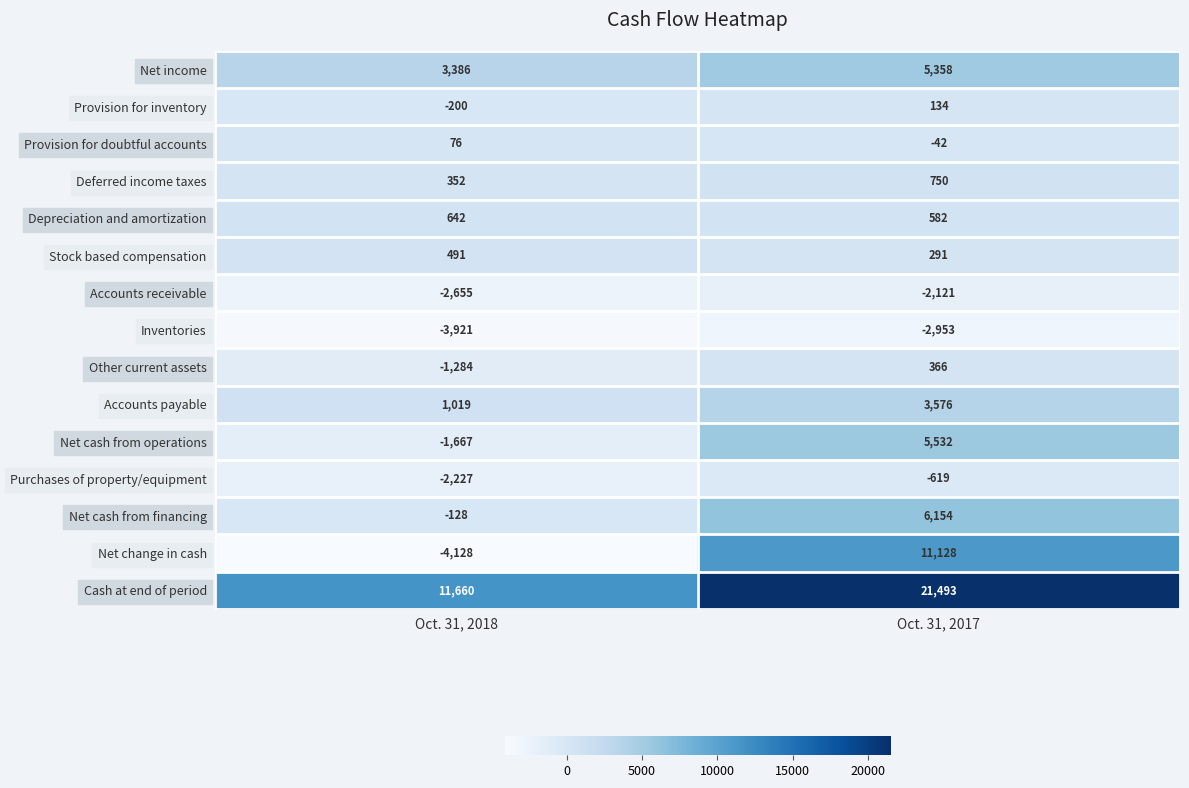

Which series has the widest spread of values?

Net change in cash